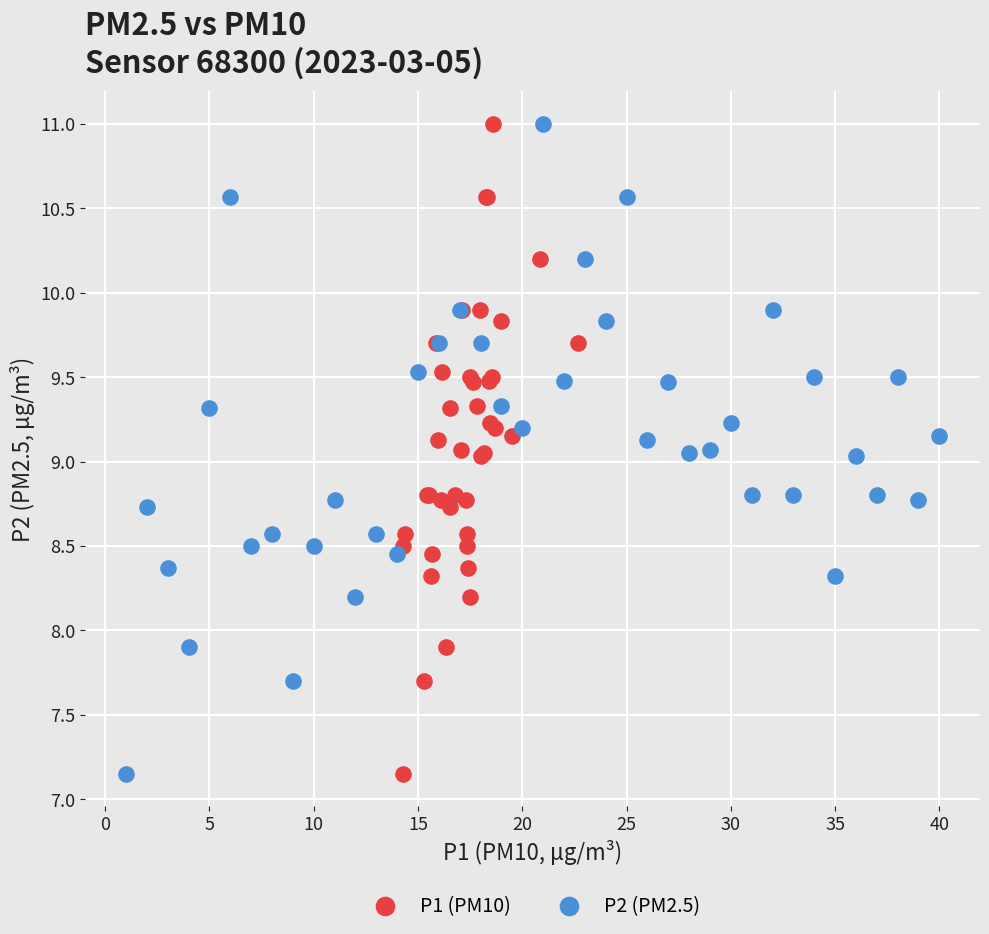

What are all the series names shown in the legend?

P1 (PM10), P2 (PM2.5)